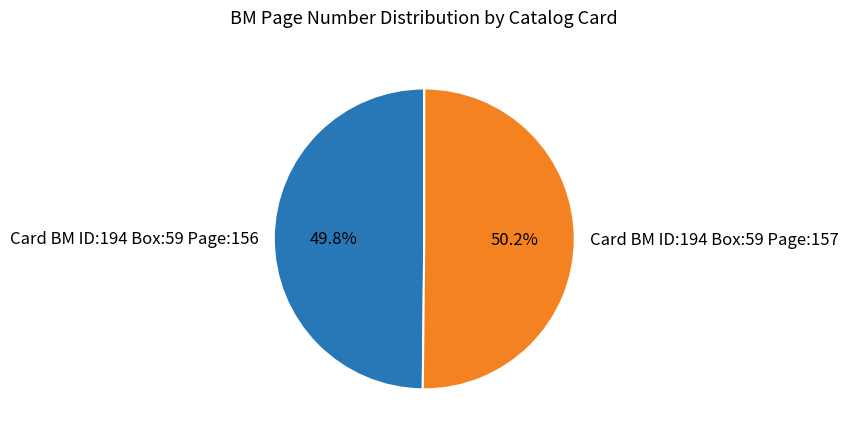

Is there any slice that represents more than half of the pie?

Yes